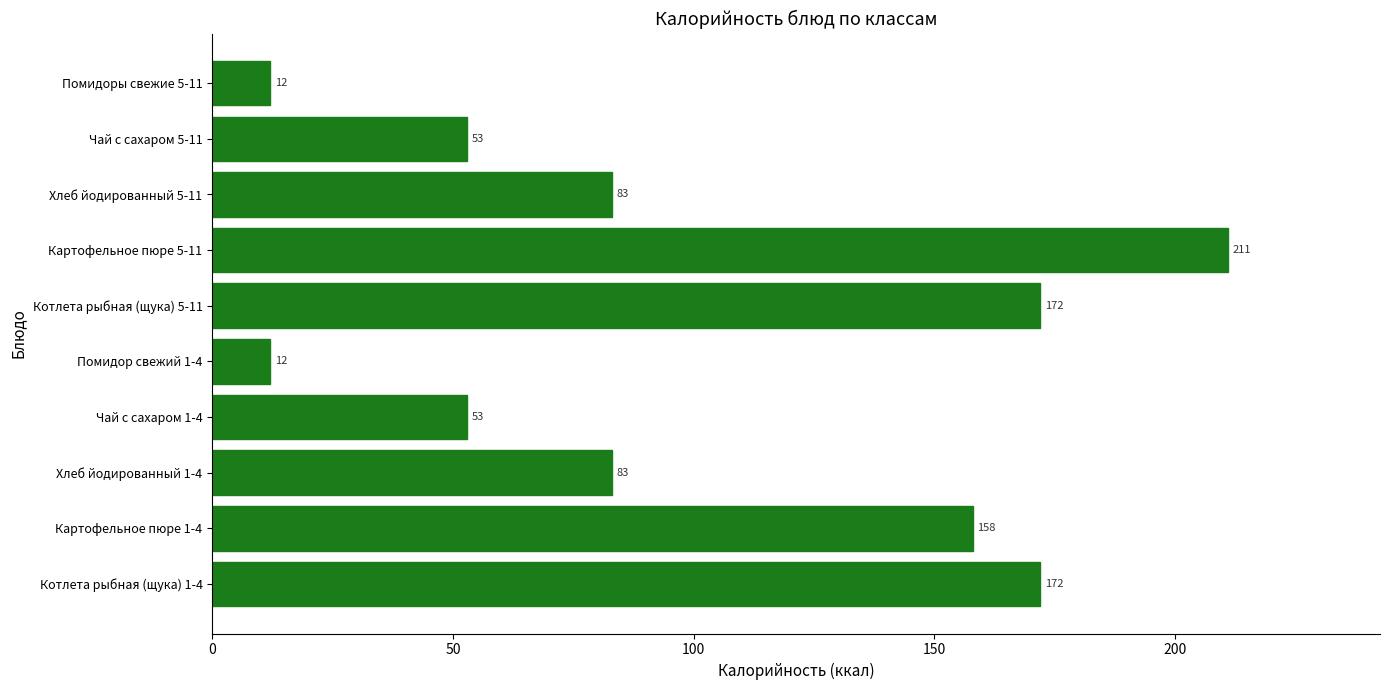

How many categories are shown in the chart?

10